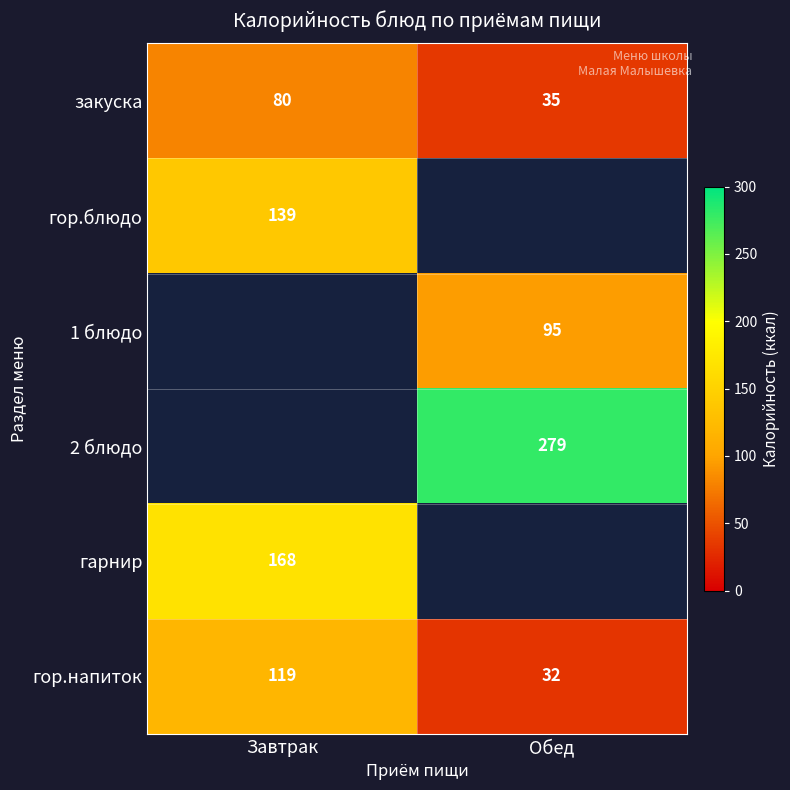

Where is гор.напиток nearest to the value 75?

Обед